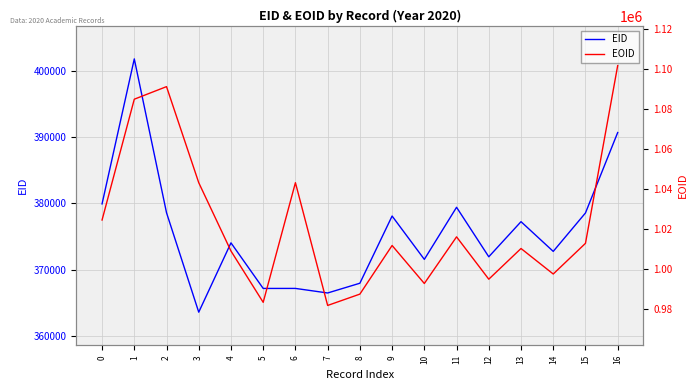

What is the sum of all EOID values?

17385131